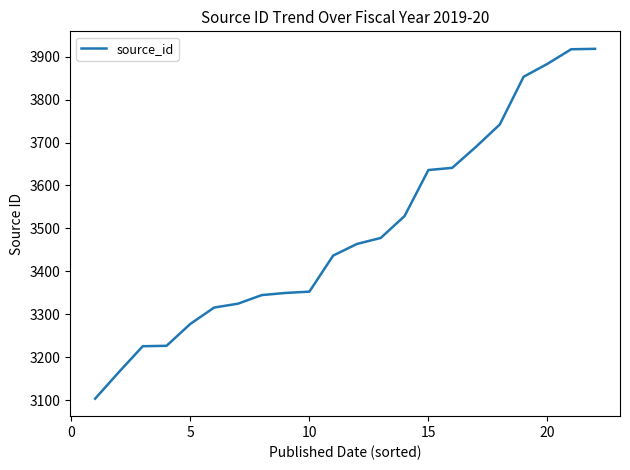

What is the difference between the maximum and minimum values?

814